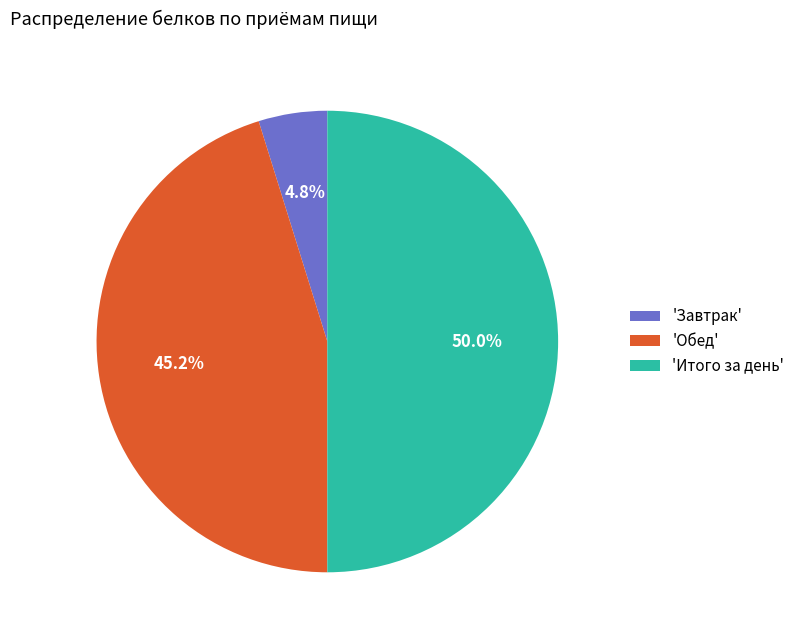

Combined, do 'Обед' and 'Итого за день' account for over 50%?

Yes